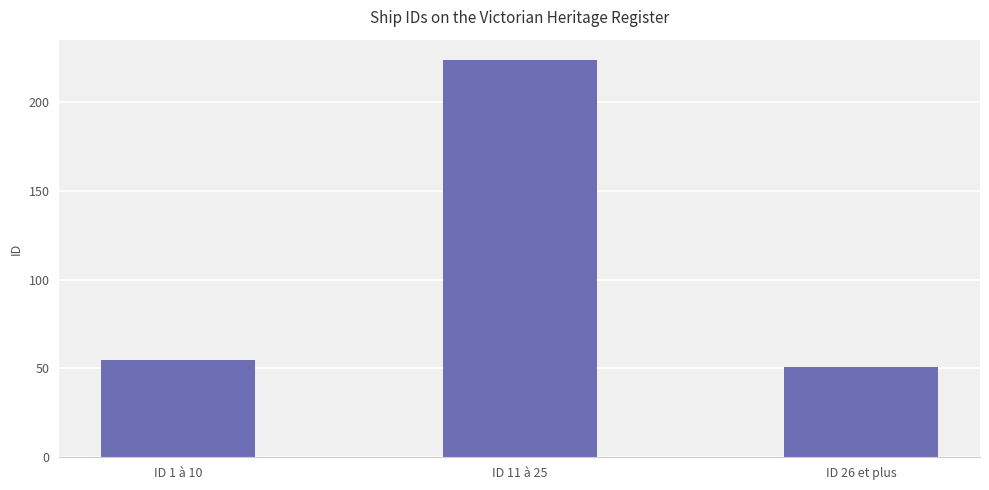

Which label corresponds to the largest value in the chart?

ID 11 à 25